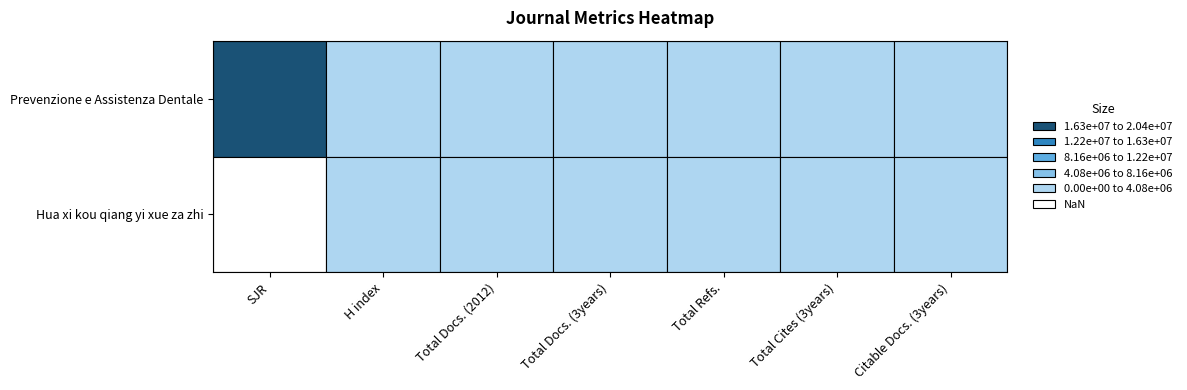

Reading left to right, list all the values displayed in this chart.

Prevenzione e Assistenza Dentale: Prevenzione e Assistenza Dentale=20396384	Hua xi kou qiang yi xue za zhi=195	2=3	3=18	4=60	5=379	6=11
Hua xi kou qiang yi xue za zhi: Prevenzione e Assistenza Dentale=0	Hua xi kou qiang yi xue za zhi=109	2=13	3=158	4=531	5=0	6=531